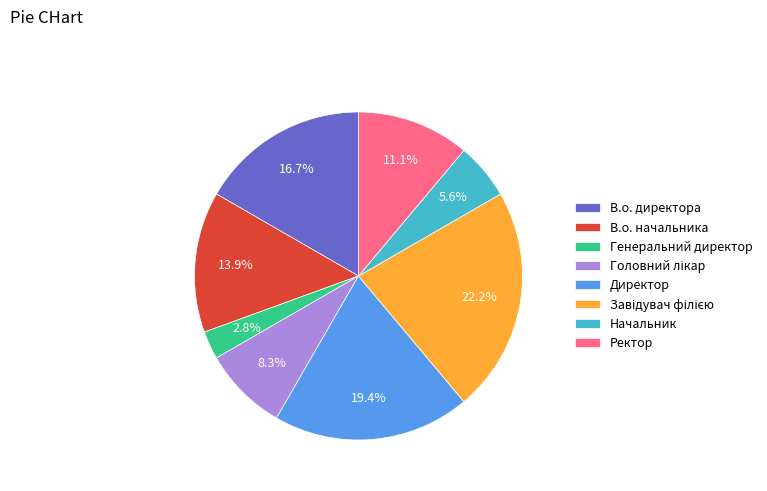

Which category has the smallest portion of the pie?

Генеральний директор